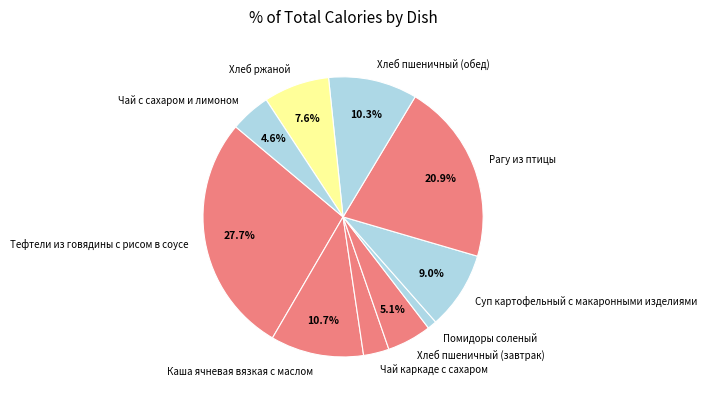

The Тефтели из говядины с рисом в соусе slice represents 41% of the pie. True or false?

False